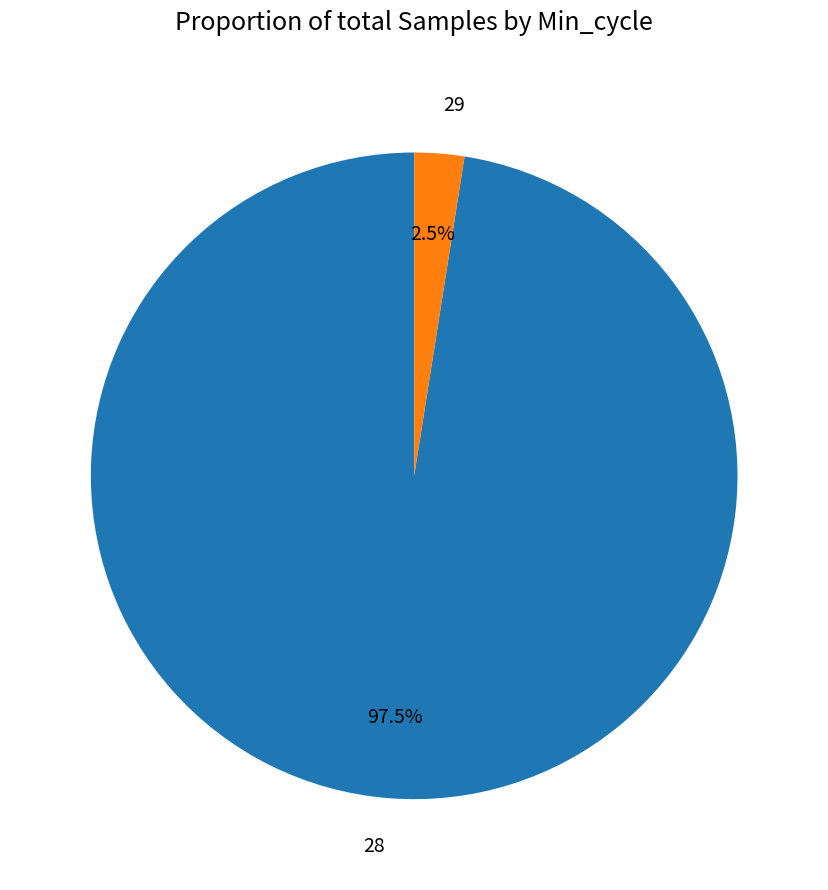

True or false: 28 accounts for 16% of the total.

False